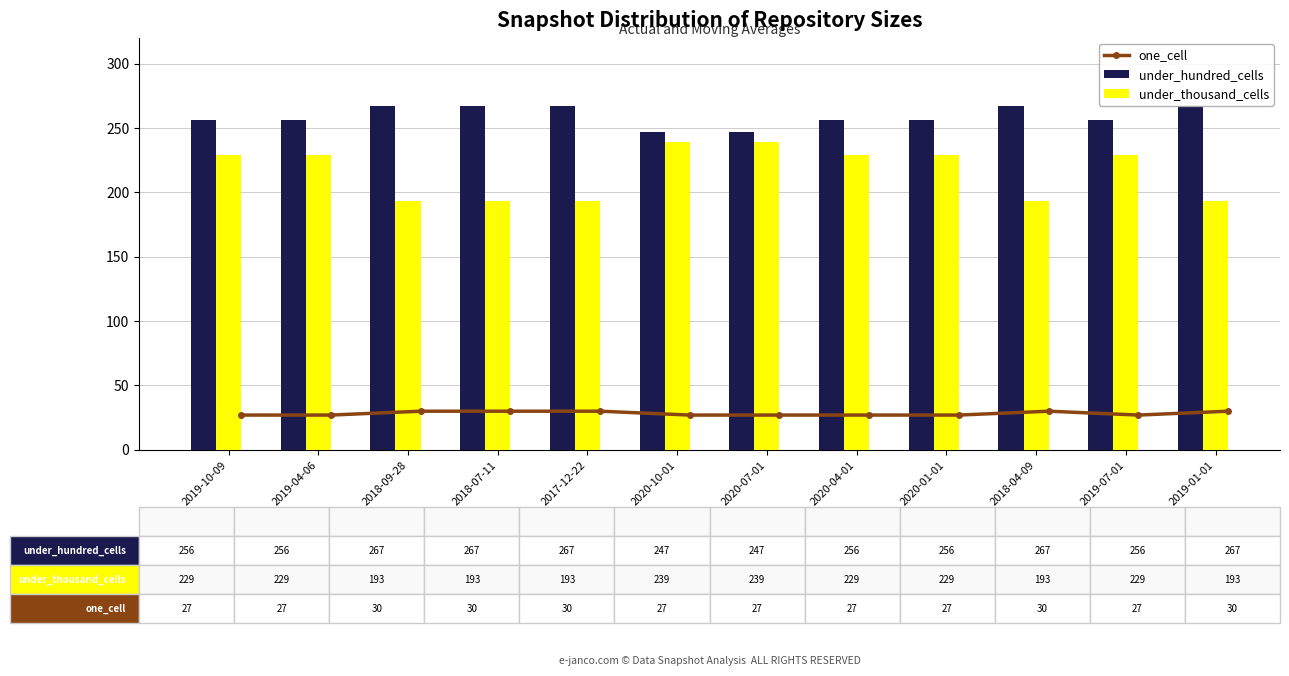

What is the sum of the under_hundred_cells values at 2020-01-01 and 2018-09-28?

523